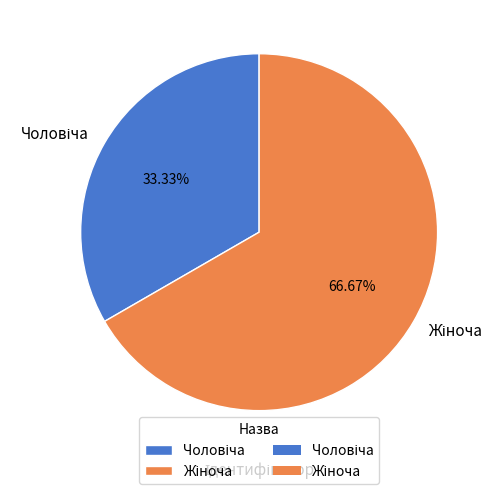

Does any single category account for the majority?

Yes